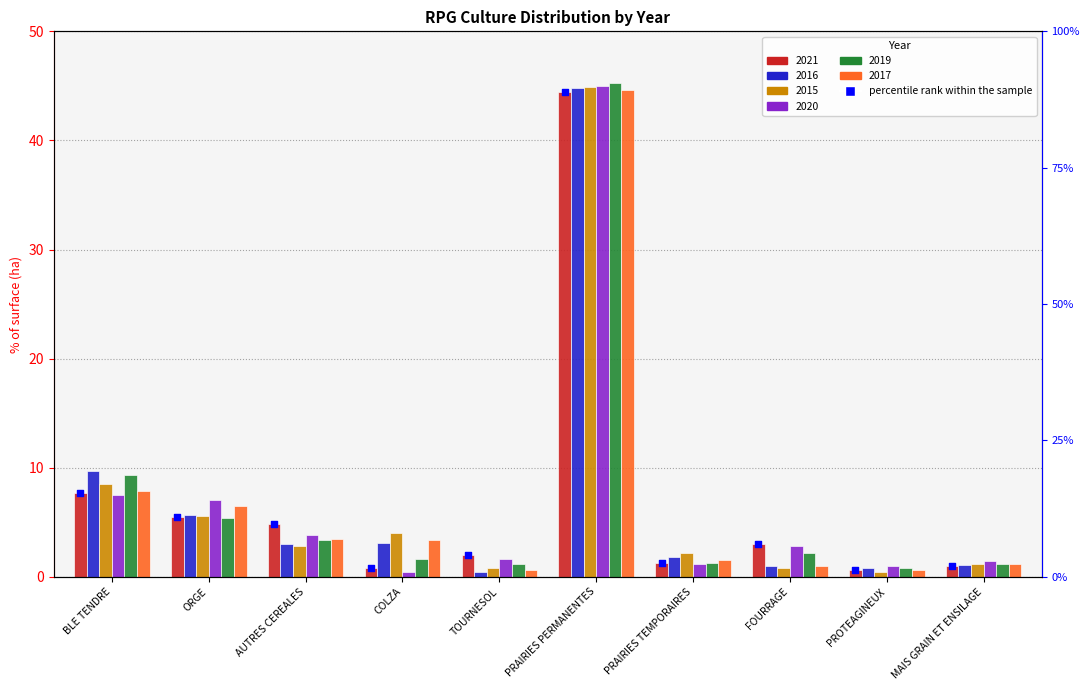

What is the ratio of the value at PROTEAGINEUX to the value at ORGE?

0.1